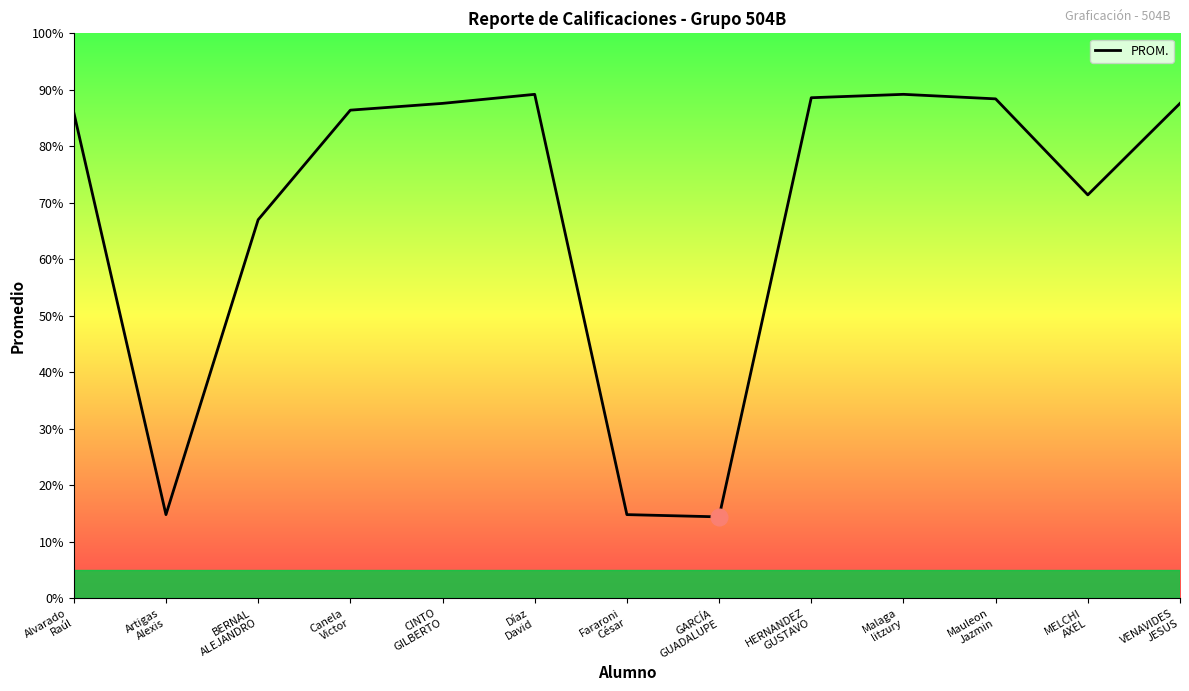

What is the maximum value shown in the chart?

89.2